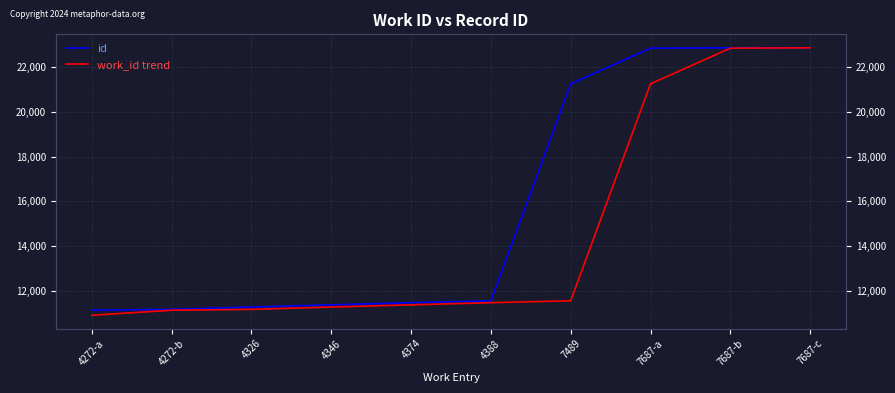

What is the sum of the id values at 4272-a and 7489?

32391